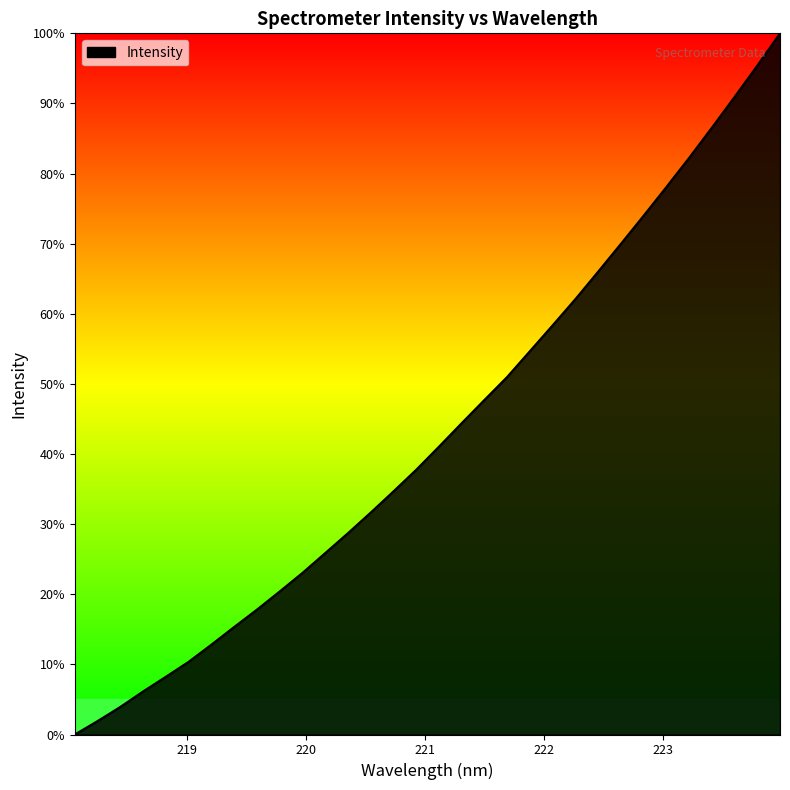

What is the difference between the maximum and minimum values?

100.0